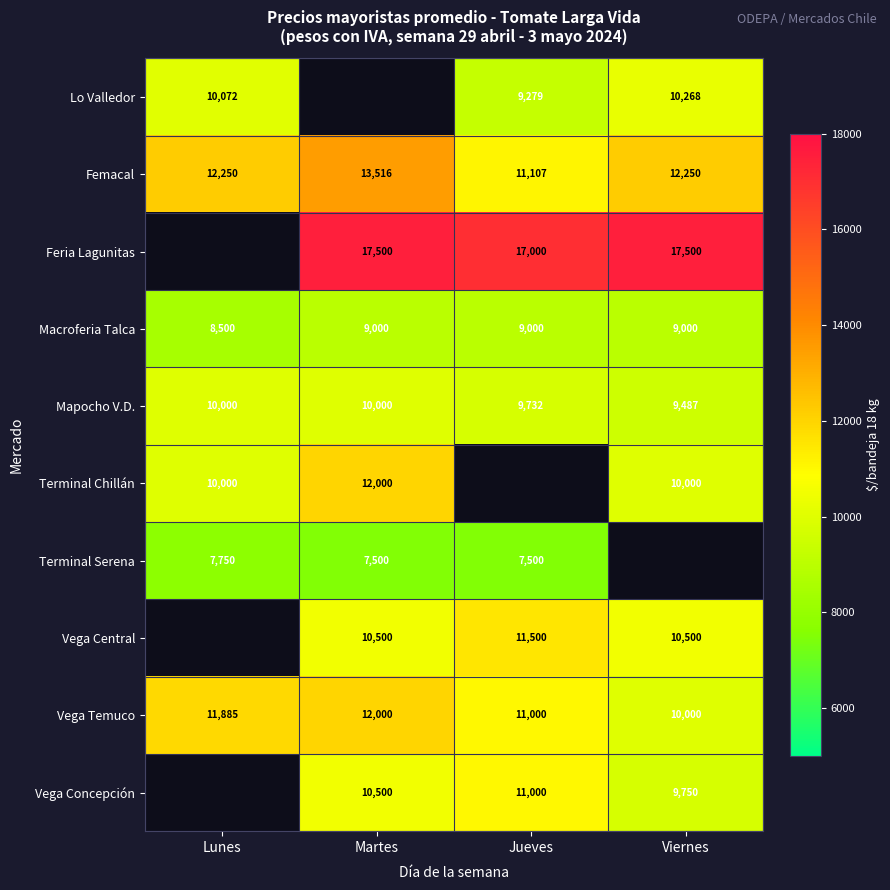

Is it true that Femacal equals 3777.5 at Viernes?

False